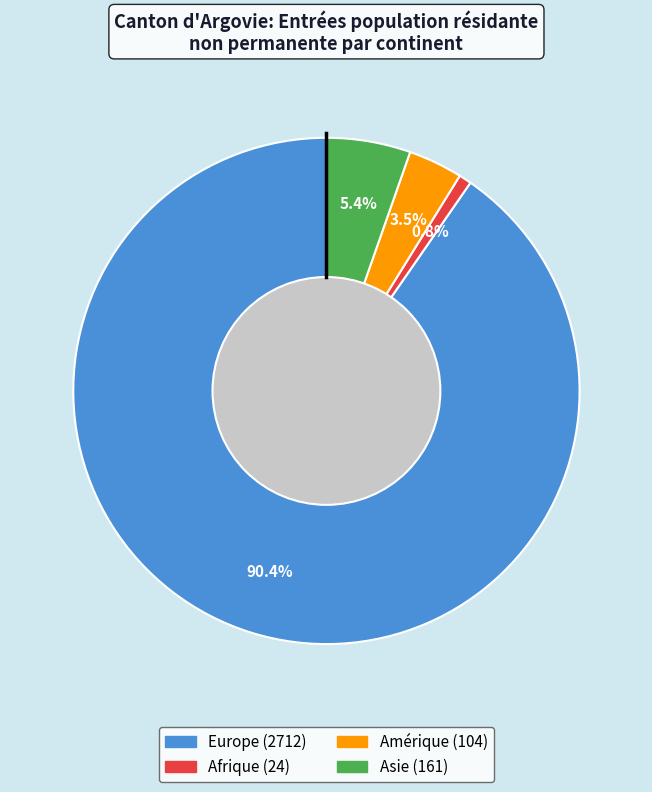

Does any single category account for the majority?

Yes